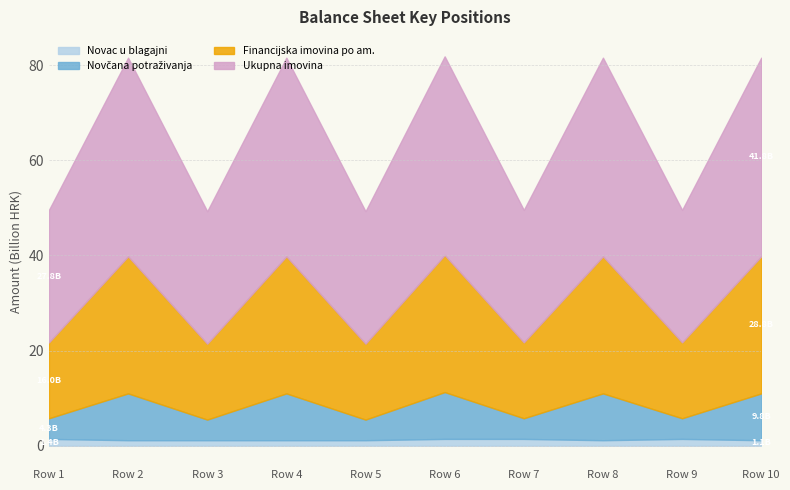

At which label does Financijska imovina po am. reach its peak?

Row 2